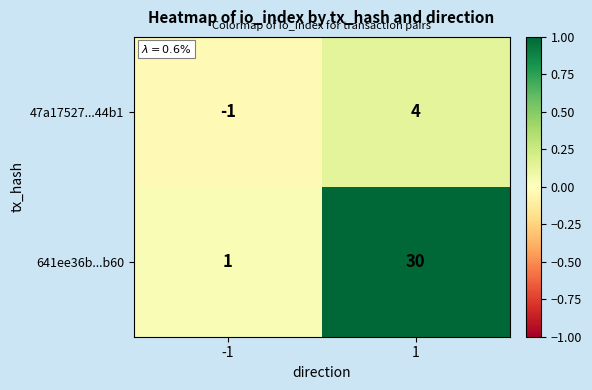

How many negative values does the 47a17527...44b1 series have?

1